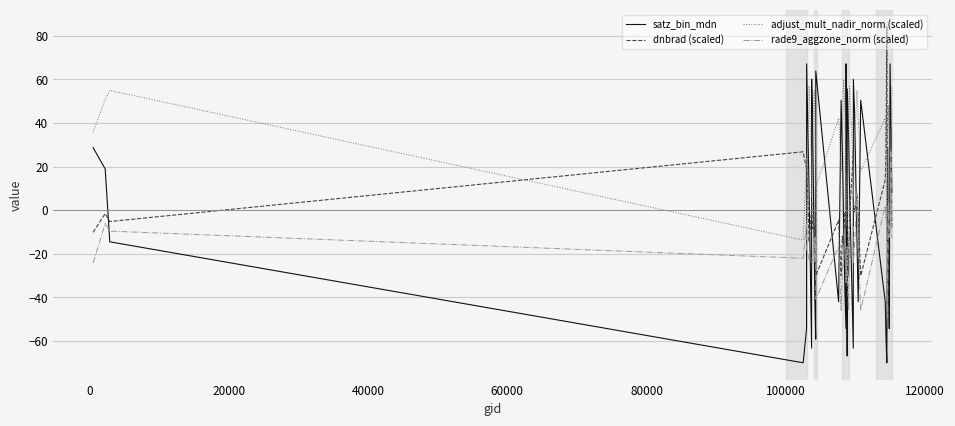

How many values in the rade9_aggzone_norm (scaled) series are below -16?

22